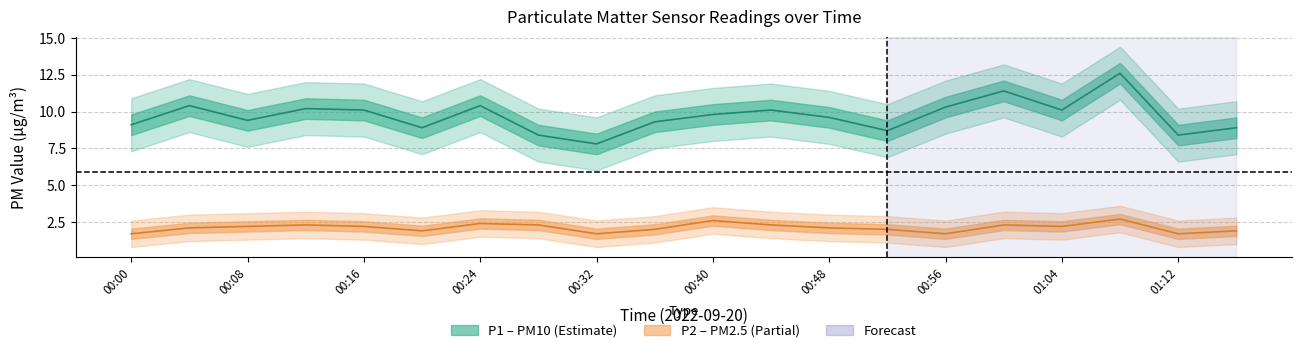

What is the difference between the maximum and second lowest values in the P1 series?

4.2